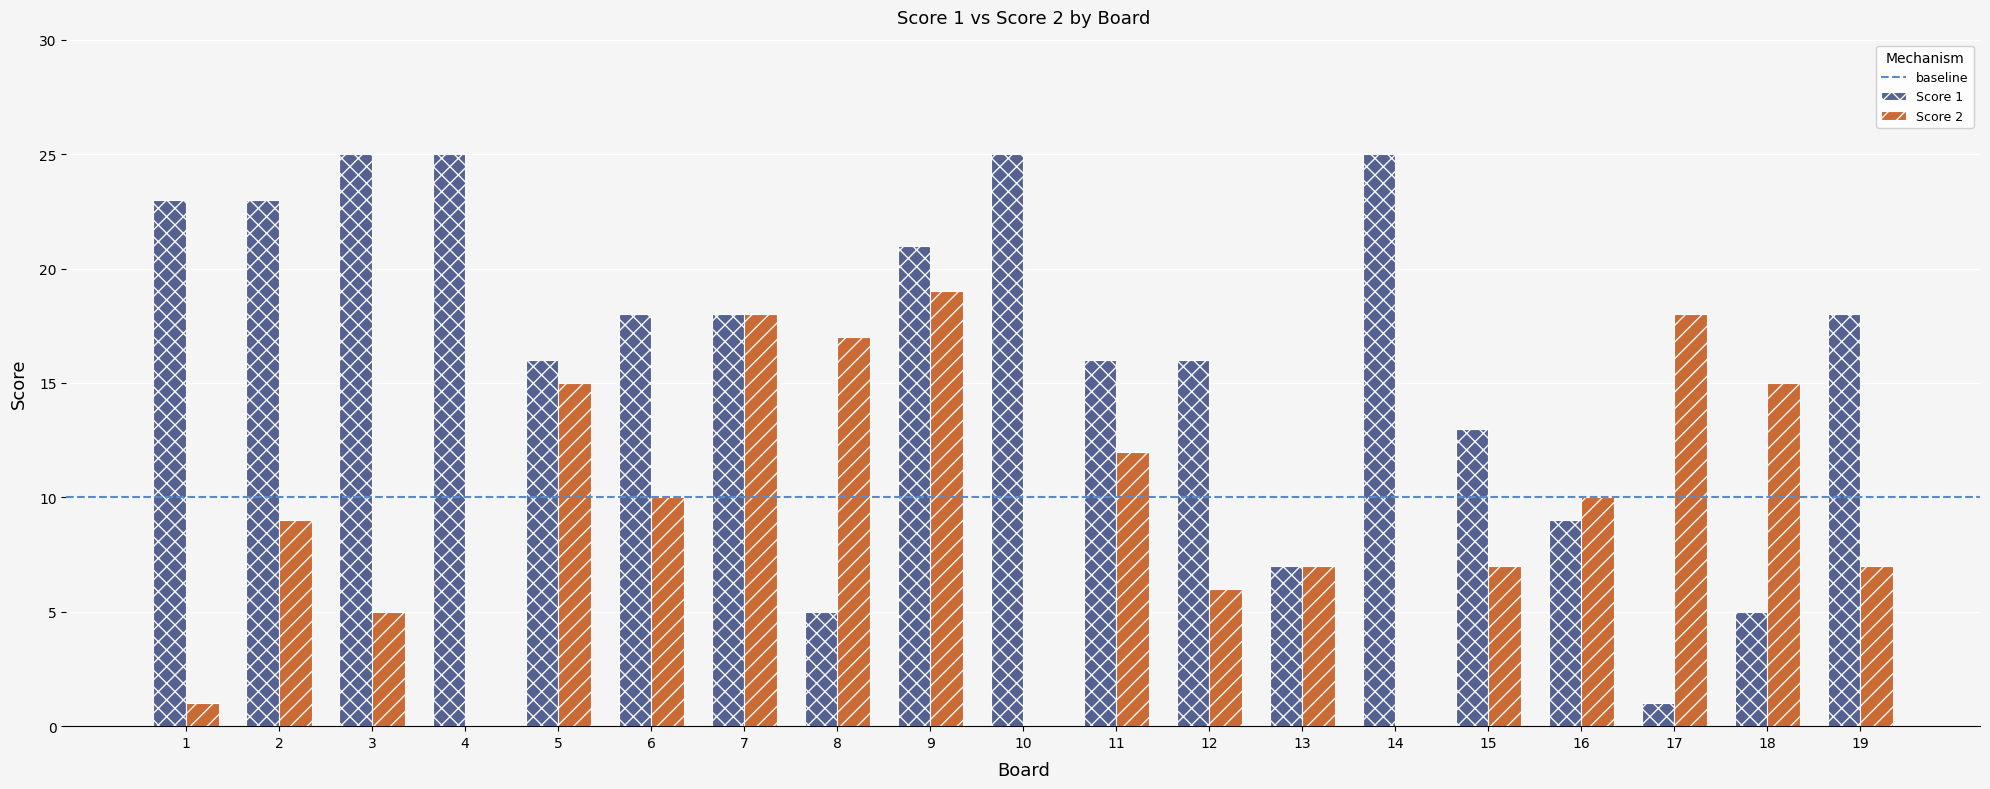

Reading left to right, list all the values displayed in this chart.

Score 1: 23	23	25	25	16	18	18	5	21	25	16	16	7	25	13	9	1	5	18
Score 2: 1	9	5	0	15	10	18	17	19	0	12	6	7	0	7	10	18	15	7